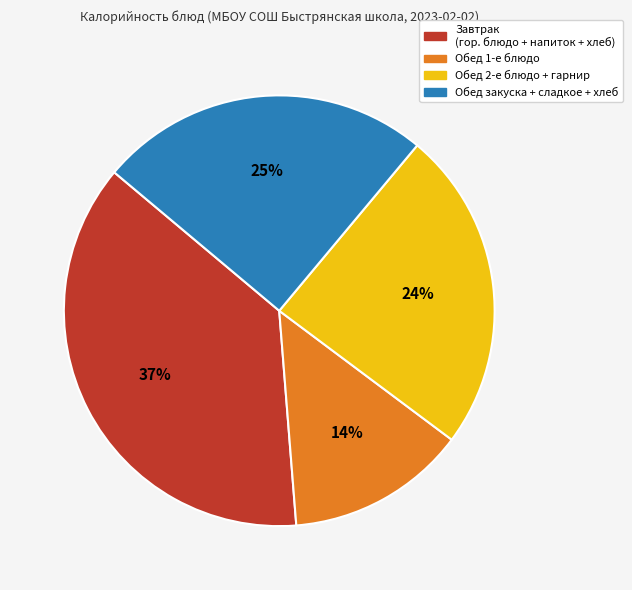

To the nearest percent, what is the average slice percentage?

25%